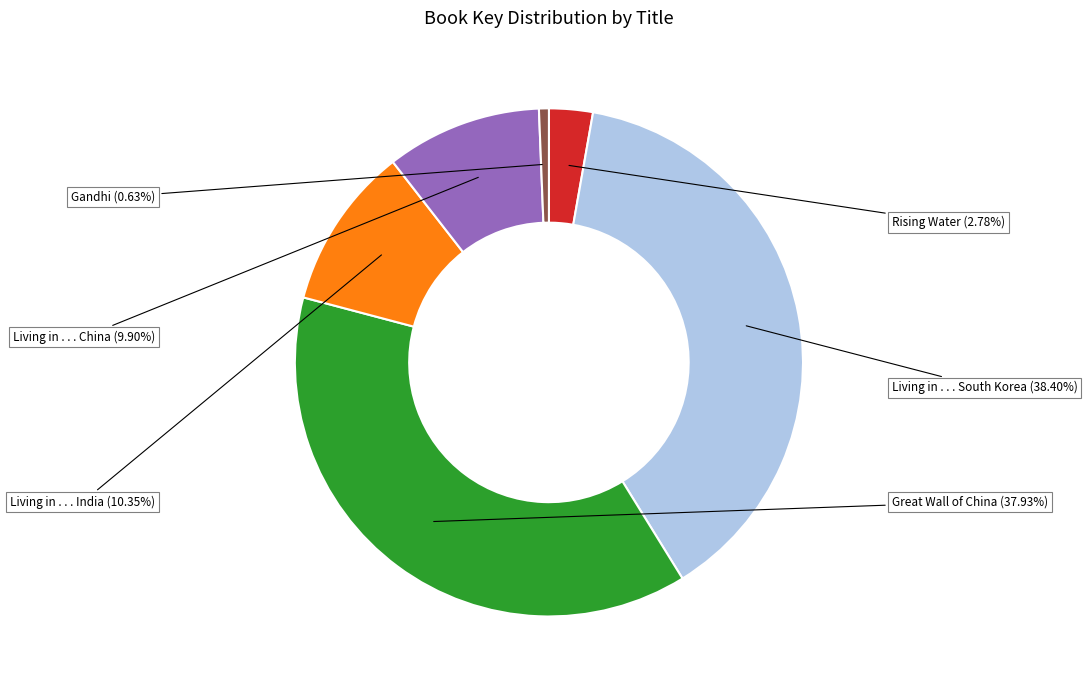

How many slices are in this pie chart?

6